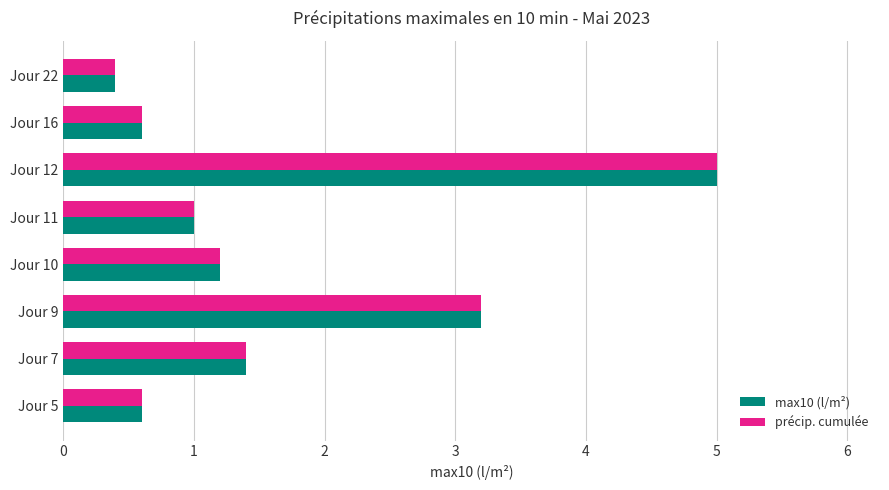

At how many categories does at least one series exceed 3?

2